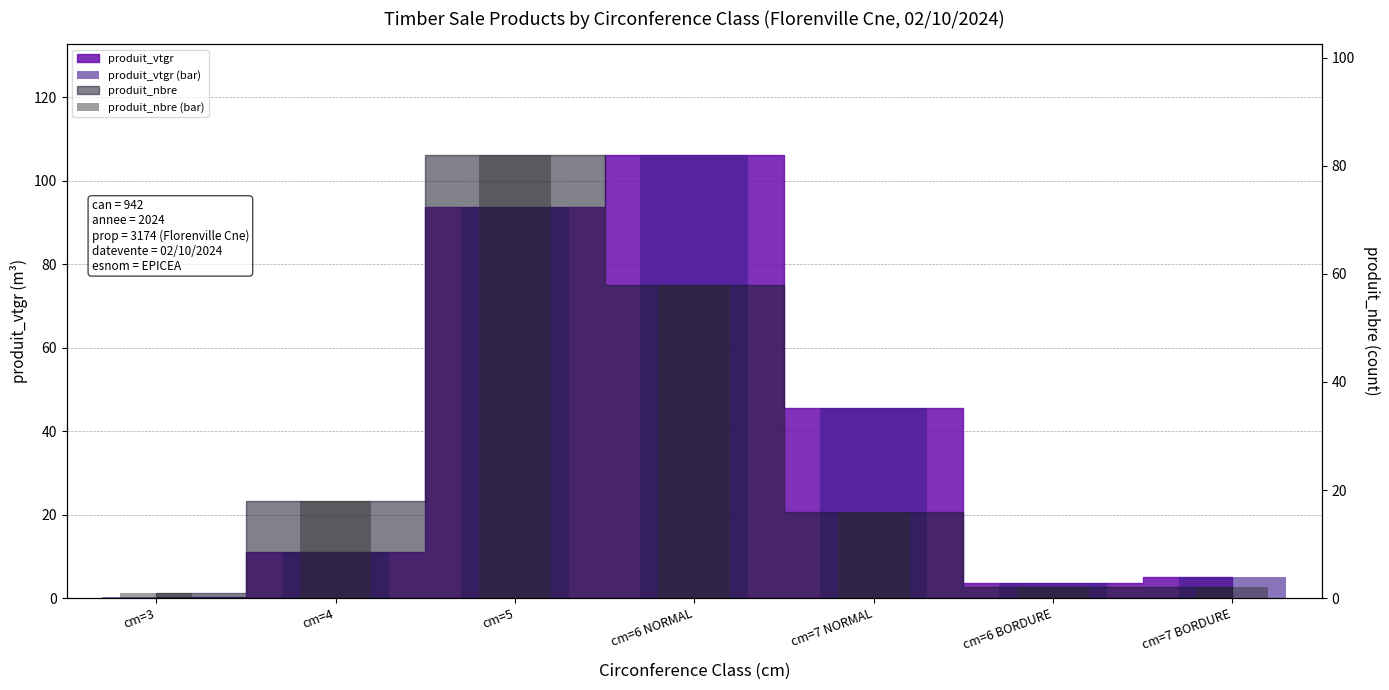

Is the value of produit_vtgr (bar) at cm=7 BORDURE greater than the value of produit_nbre (bar) at cm=5?

No